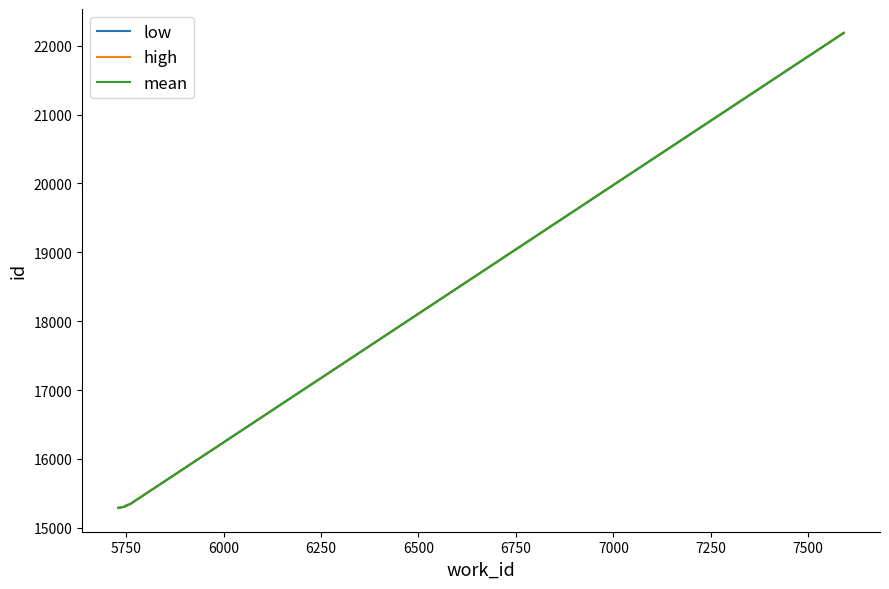

List the series in order of their overall mean, lowest first.

low, mean, high